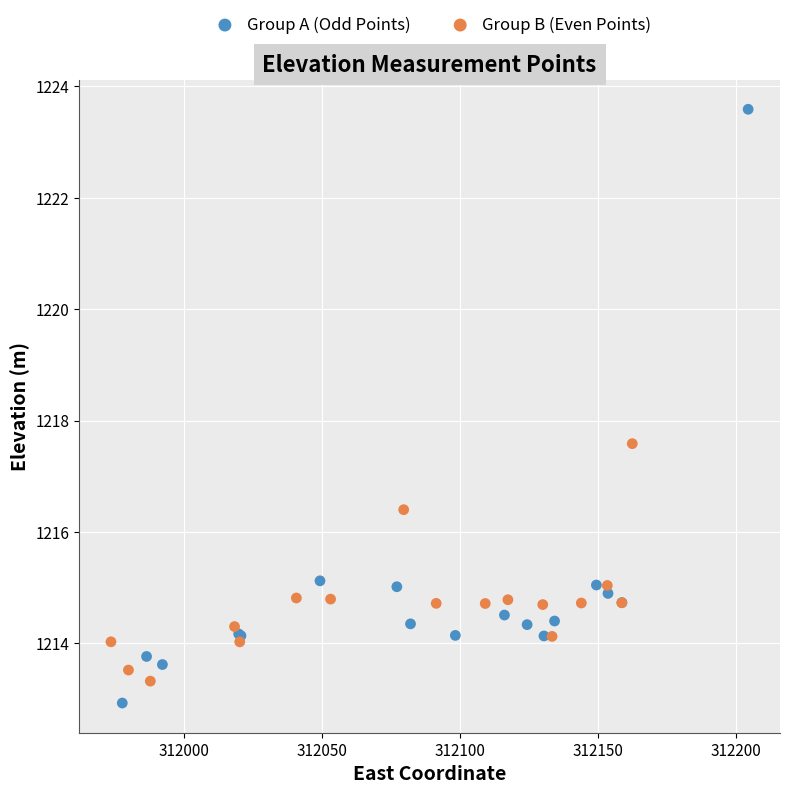

Which series contains the lowest Y value?

Group A (Odd Points)